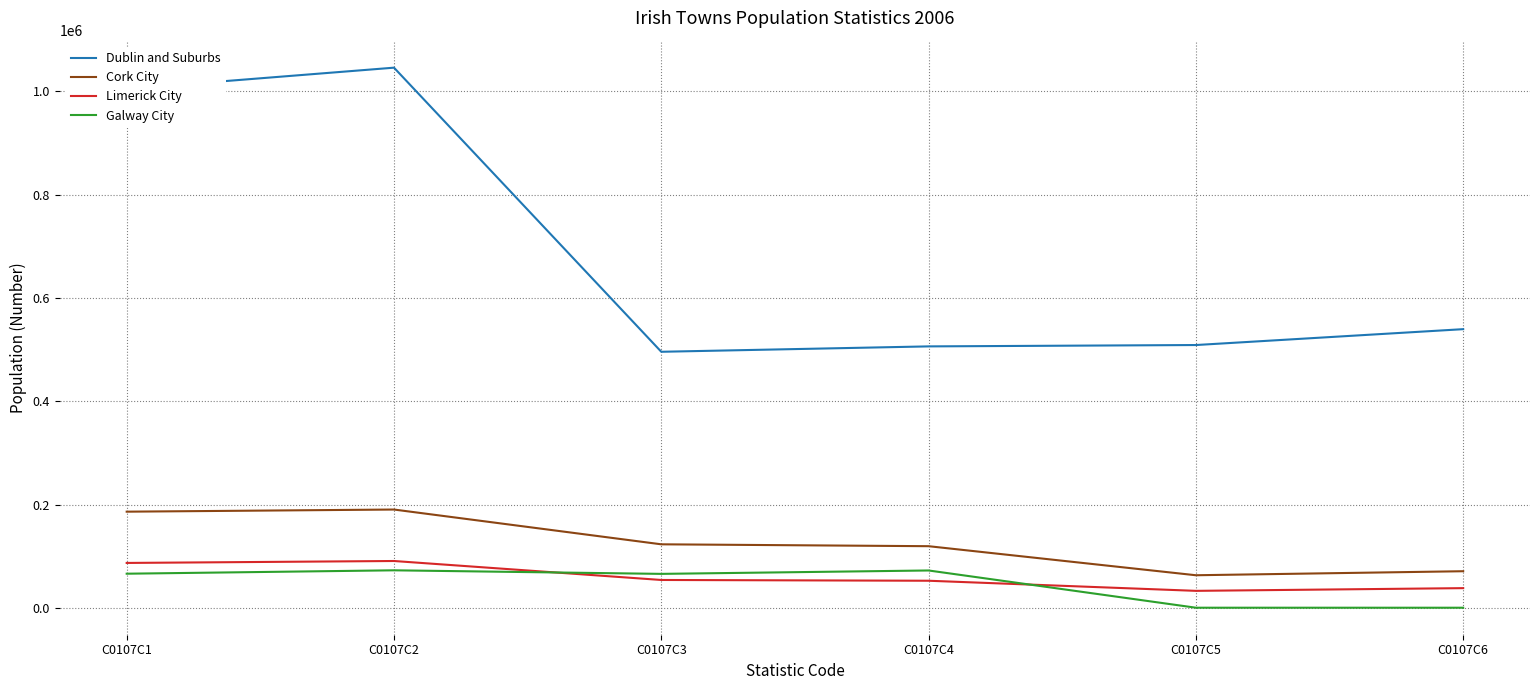

The value of Dublin and Suburbs at C0107C4 is 788117. True or false?

False